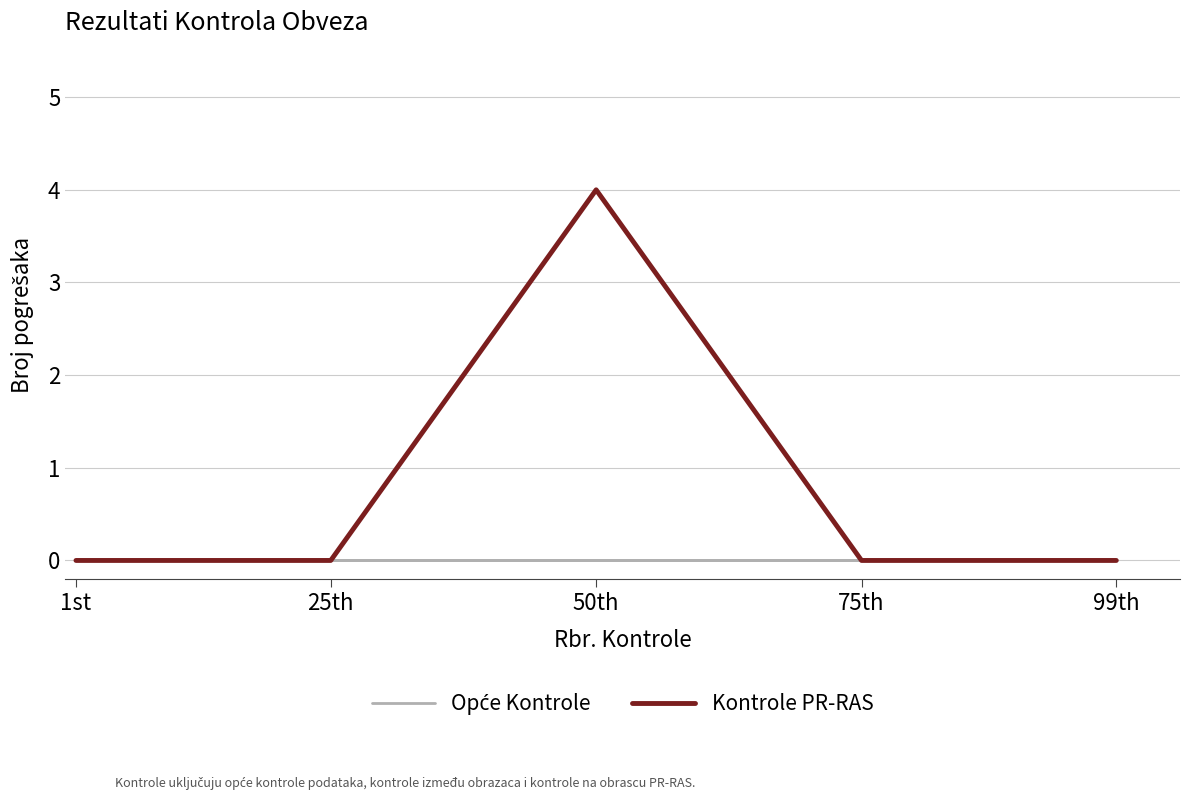

What is the maximum value for Kontrole PR-RAS?

4